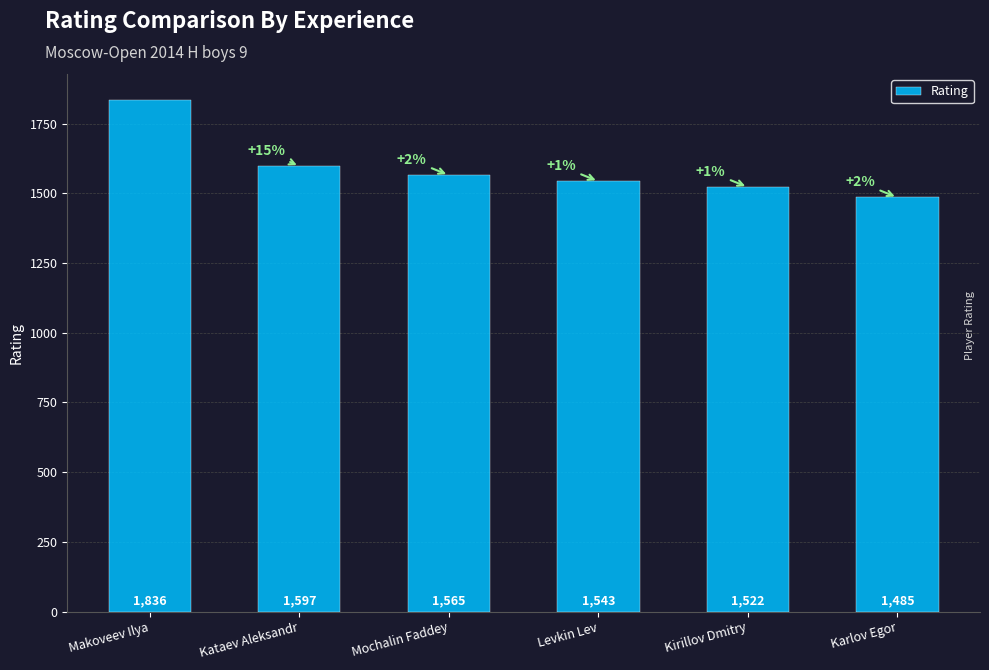

Reading left to right, extract all data points from this chart.

1836	1597	1565	1543	1522	1485